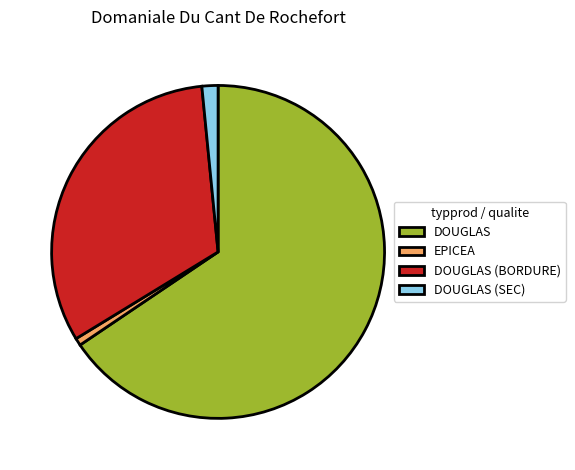

Is it true that EPICEA is 1% of the pie?

True